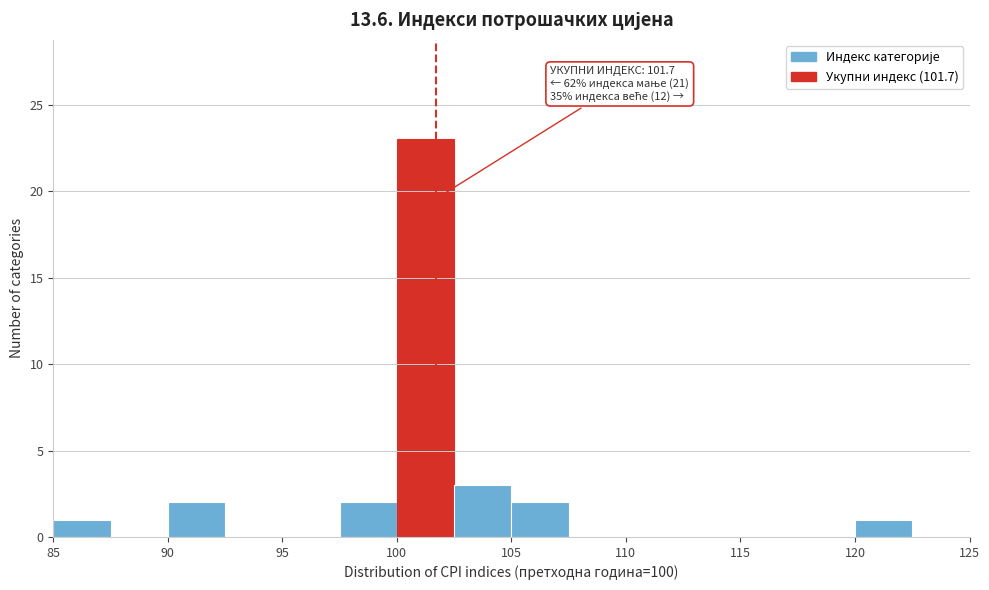

Which range on the x-axis has the tallest bar?

100.0 to 102.5